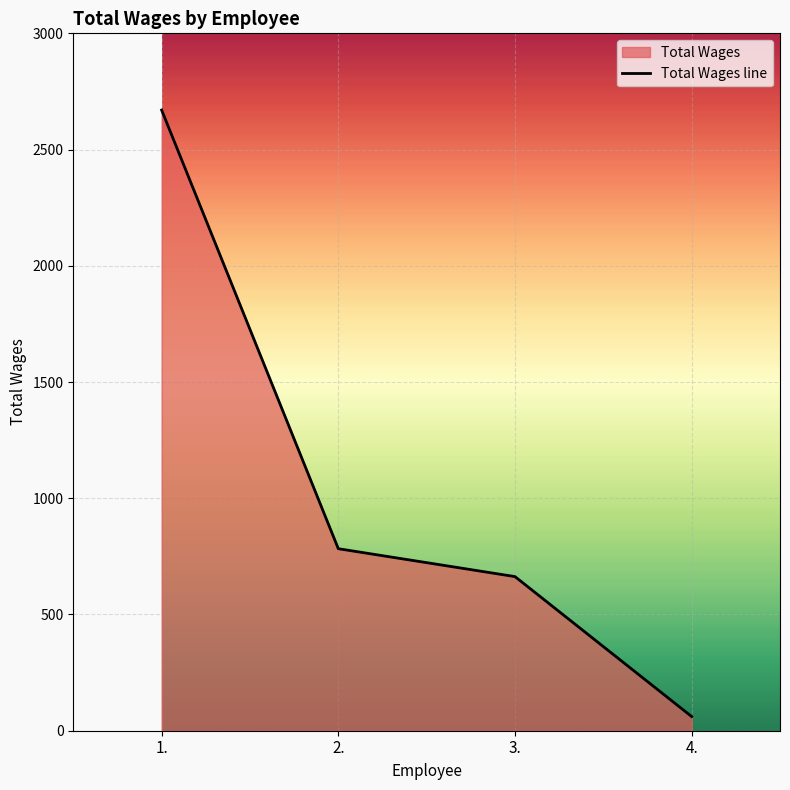

What is the label of the 1st point from the left?

1.